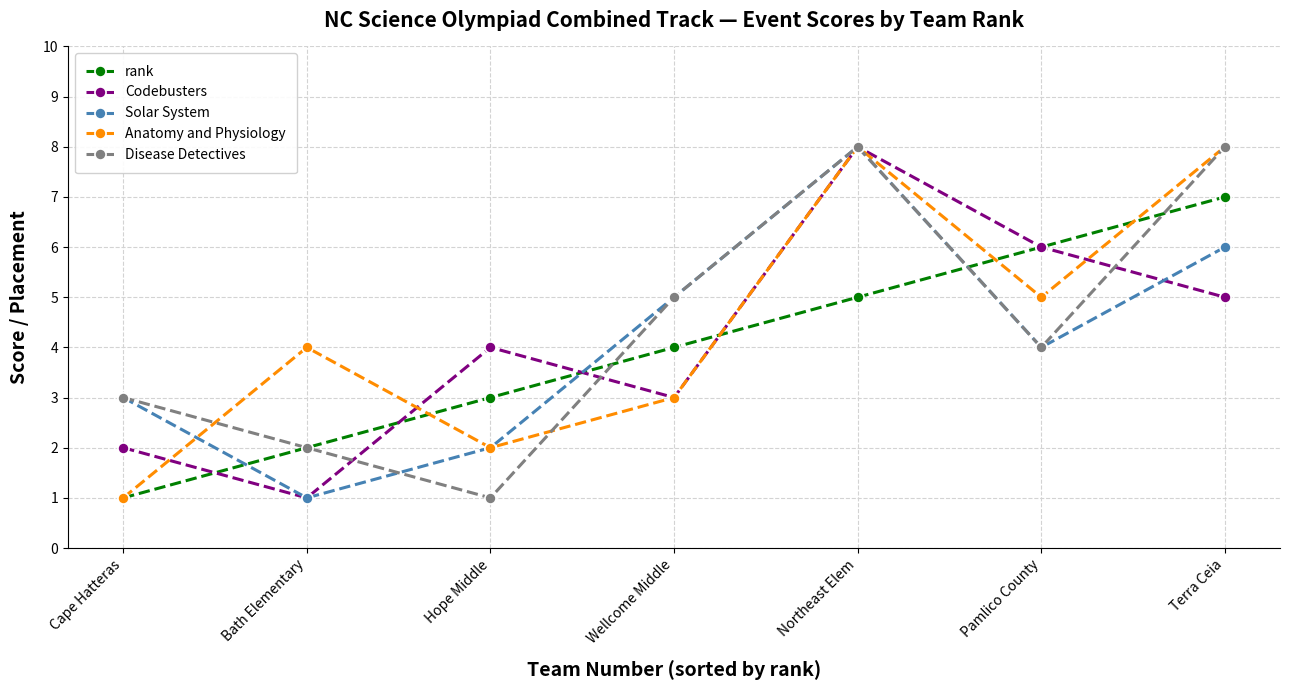

What is the value of the Disease Detectives point at the 3rd from the left?

1